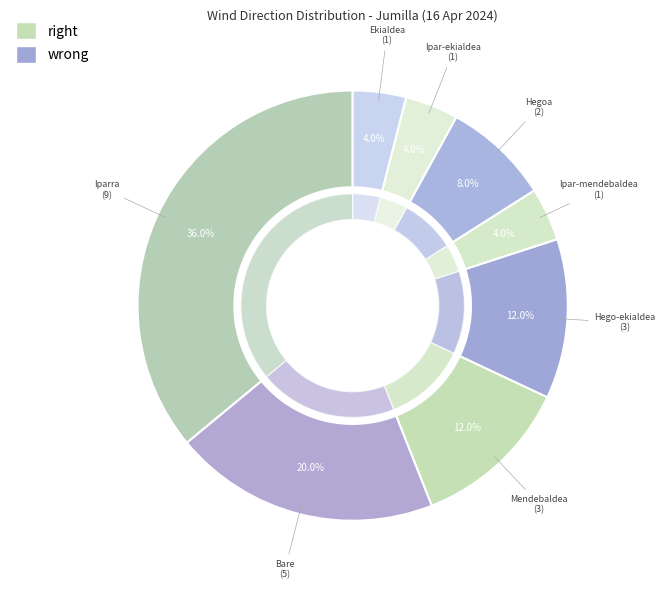

How many segments does this pie chart have?

8